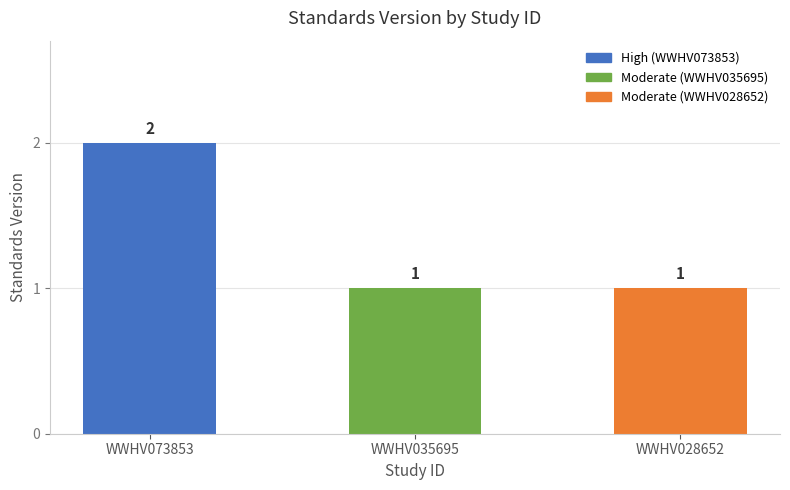

Which label corresponds to the largest value in the chart?

WWHV073853